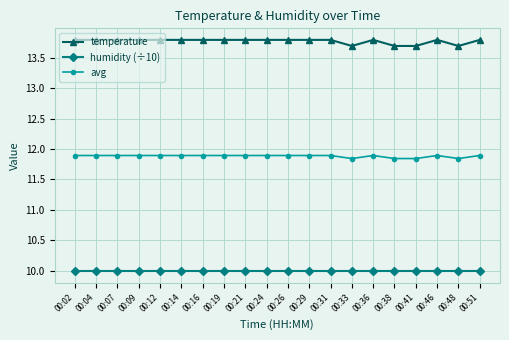

What is the difference between the second highest and second lowest values in the temperature series?

0.1